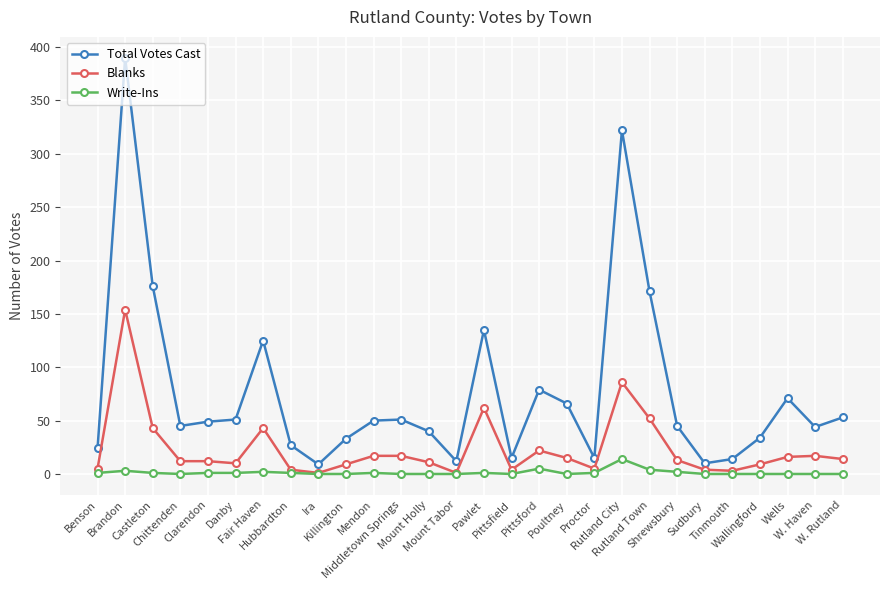

Which series has the largest total across all categories?

Total Votes Cast